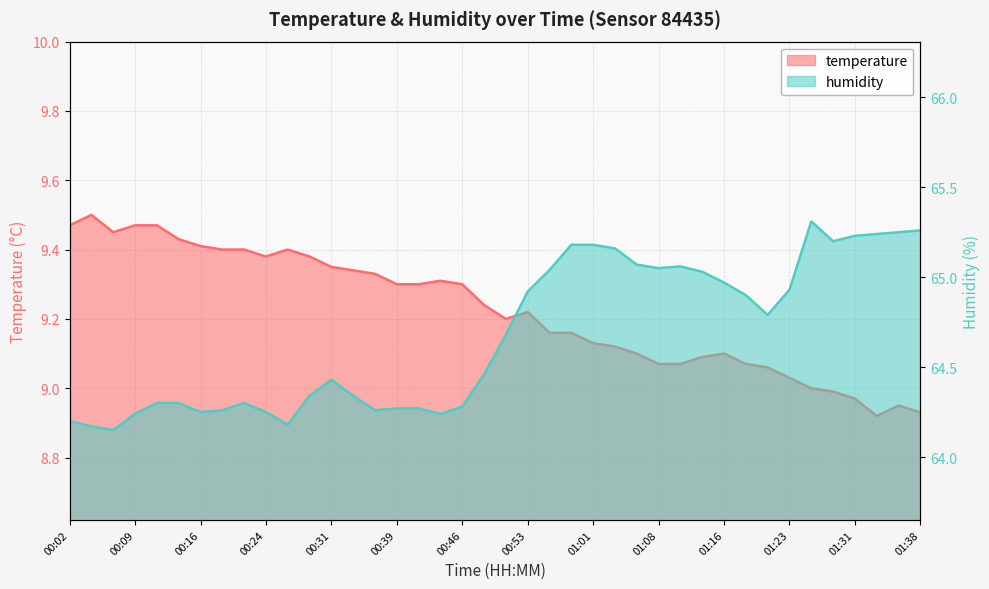

Which category has the lowest value in the humidity series?

00:07